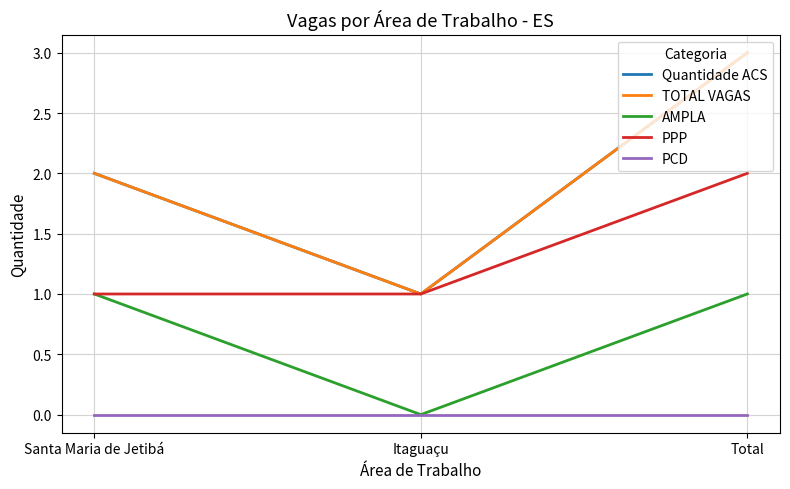

Reading right to left, extract all data points from this chart.

Quantidade ACS: 3	1	2
TOTAL VAGAS: 3	1	2
AMPLA: 1	0	1
PPP: 2	1	1
PCD: 0	0	0